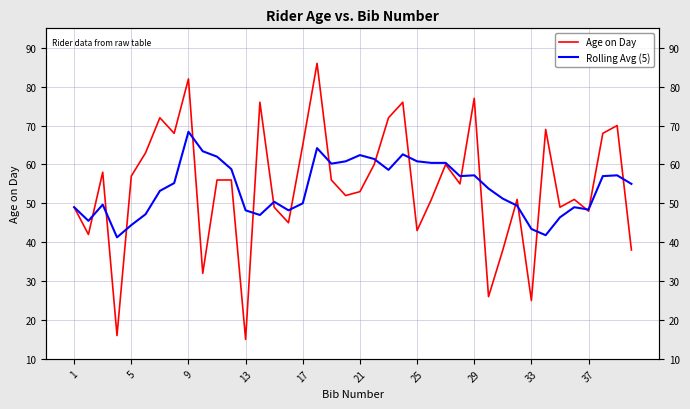

Which series has the widest spread of values?

Age on Day